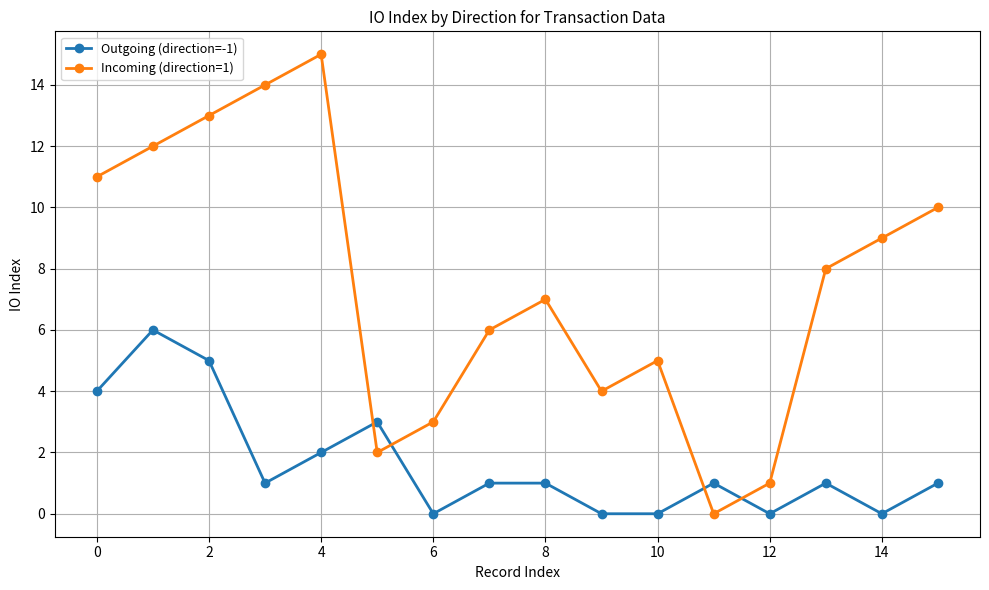

Rank the series by their average value, from highest to lowest.

Incoming (direction=1), Outgoing (direction=-1)